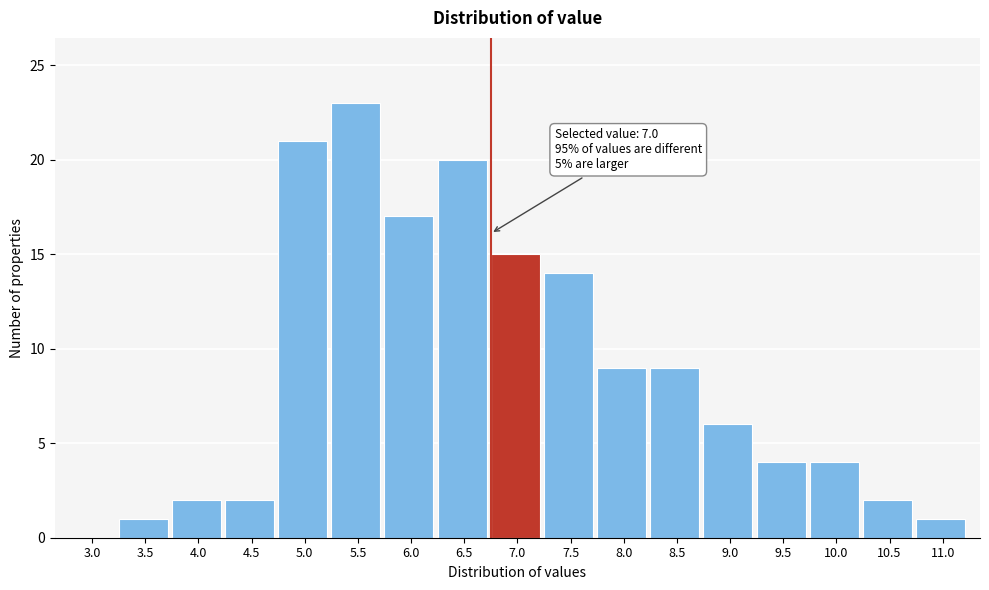

Reading left to right, transcribe all the data shown in this chart.

3.0=0	3.5=1	4.0=2	4.5=2	5.0=21	5.5=23	6.0=17	6.5=20	7.0=15	7.5=14	8.0=9	8.5=9	9.0=6	9.5=4	10.0=4	10.5=2	11.0=1